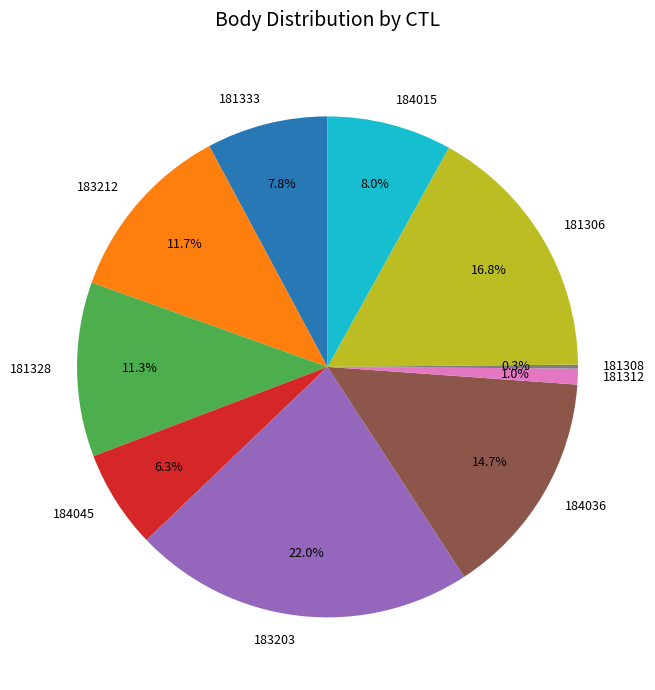

What is the largest slice in the pie chart?

183203